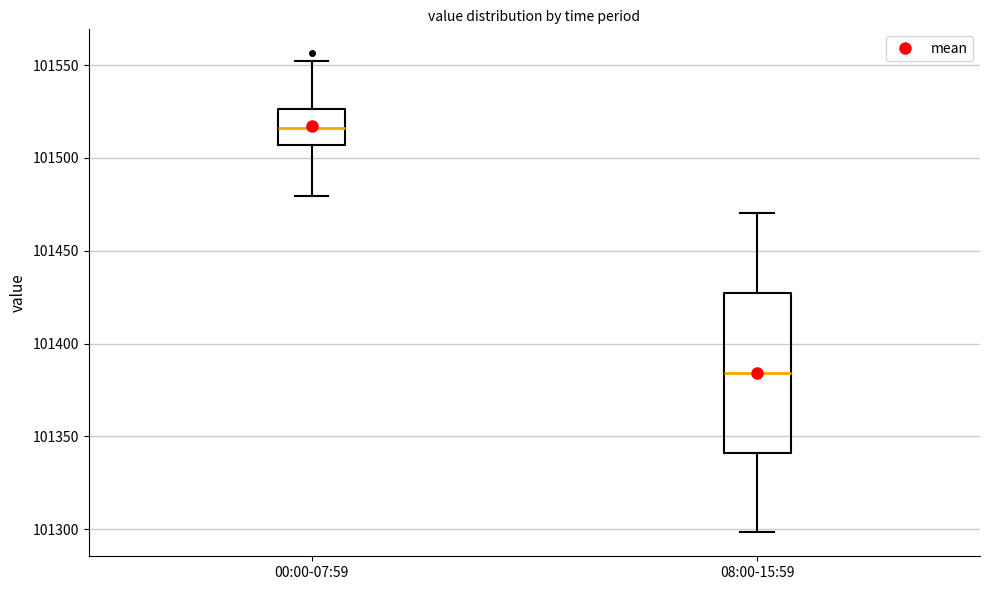

Comparing the boxes themselves (not the whiskers), which one is the tallest?

08:00-15:59